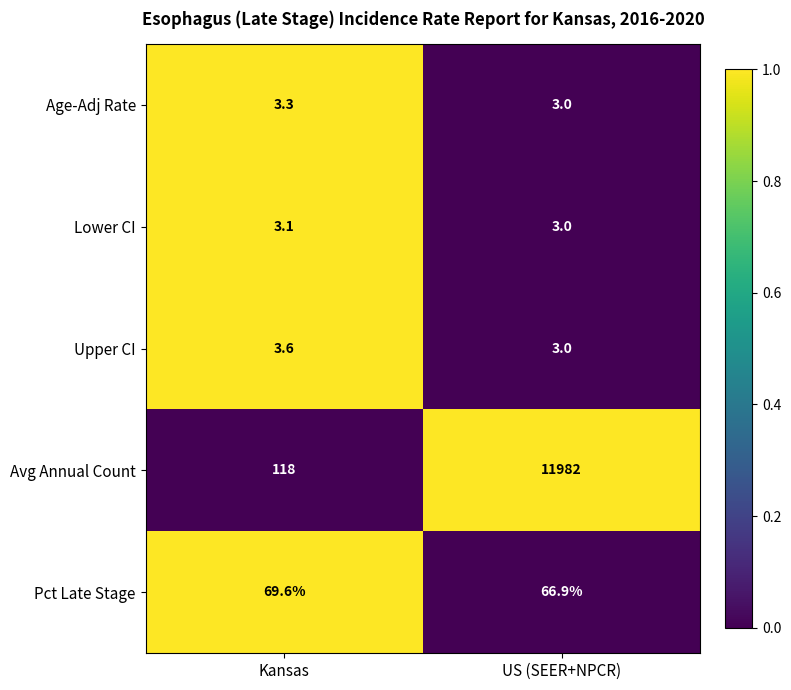

Which series has the largest range (max minus min)?

Avg Annual Count